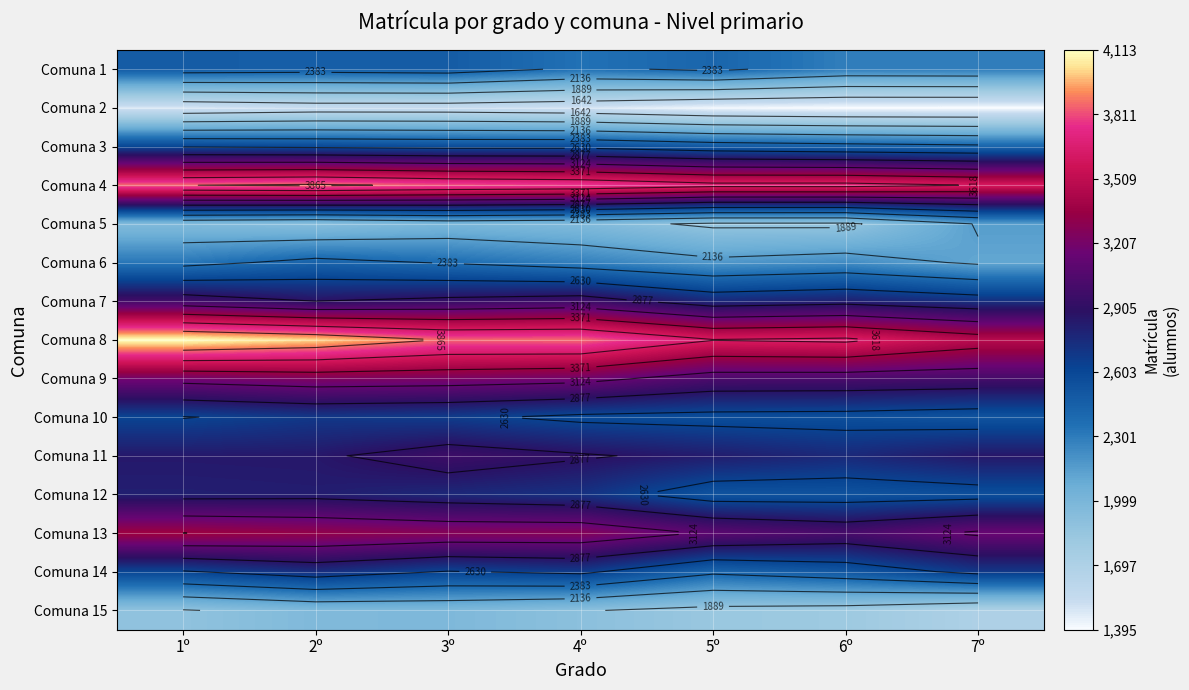

The value of Comuna 8 at 2º is 4020. True or false?

True